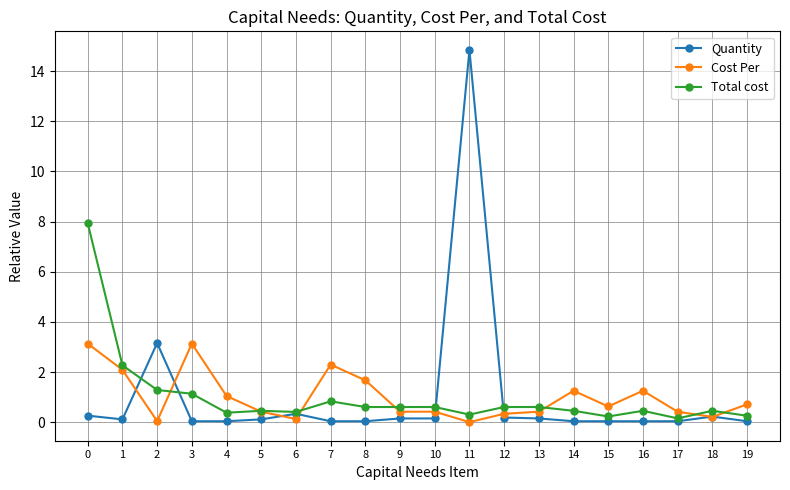

How many distinct data groups are displayed?

3